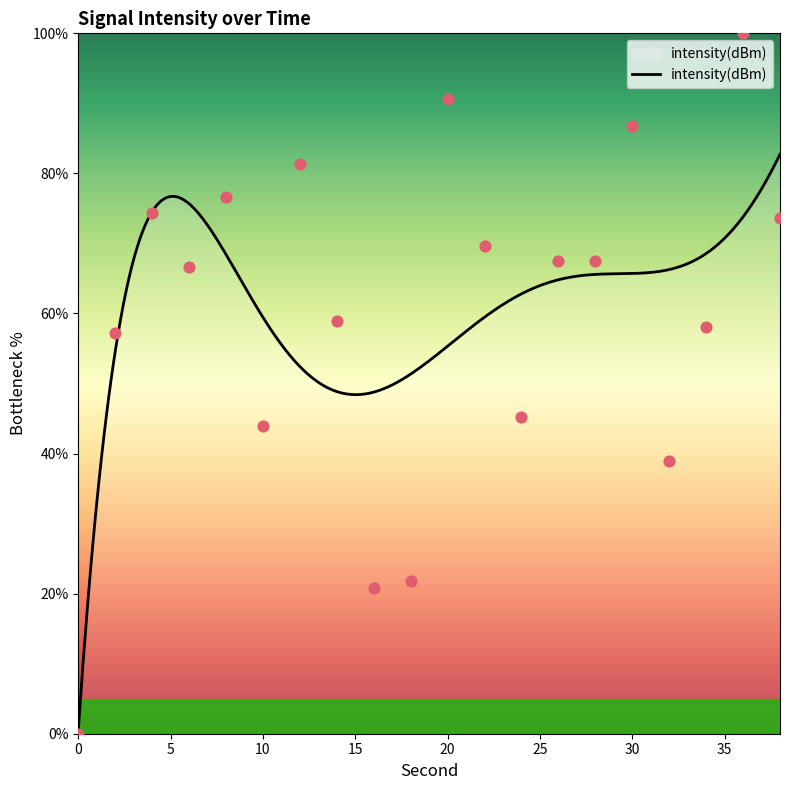

What is the change in value from 8 to 34?

-18.4